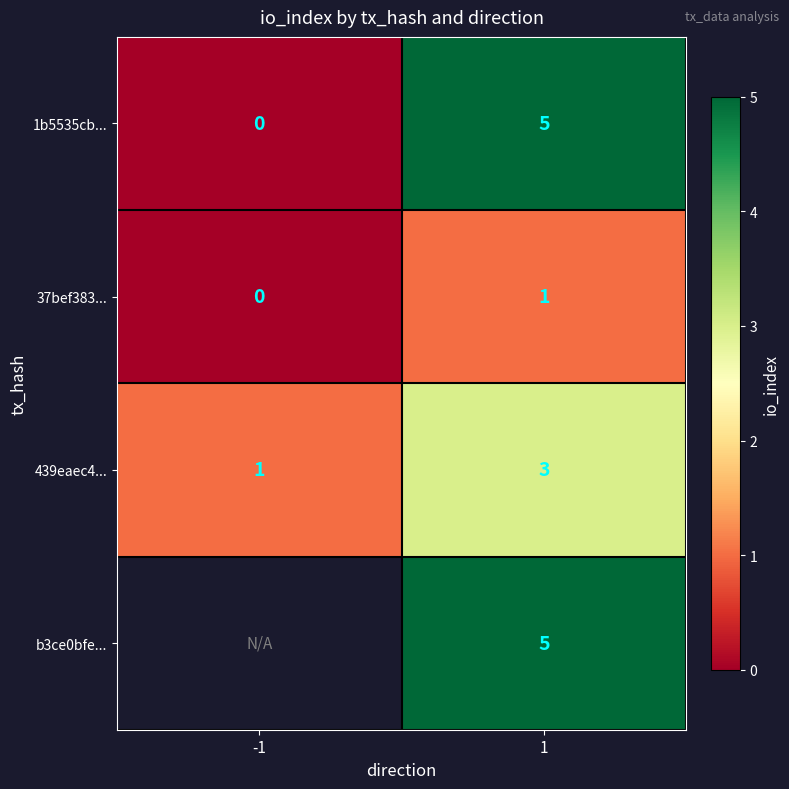

At which category is the sum across all series the highest?

1